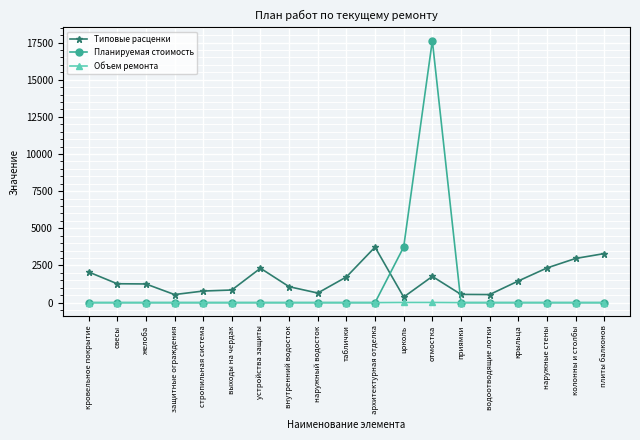

Which series has the widest spread of values?

Планируемая стоимость